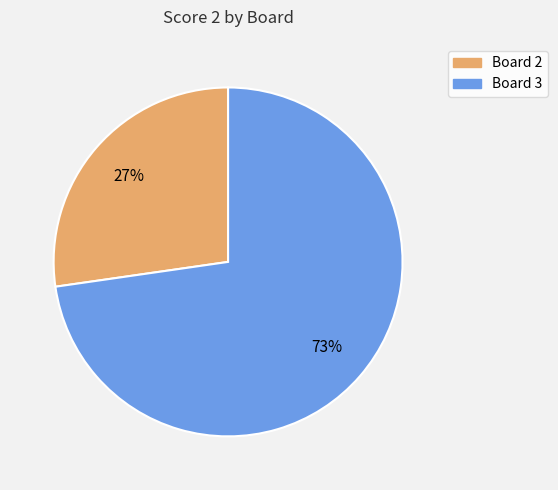

Combined, do Board 3 and Board 2 account for over 50%?

Yes